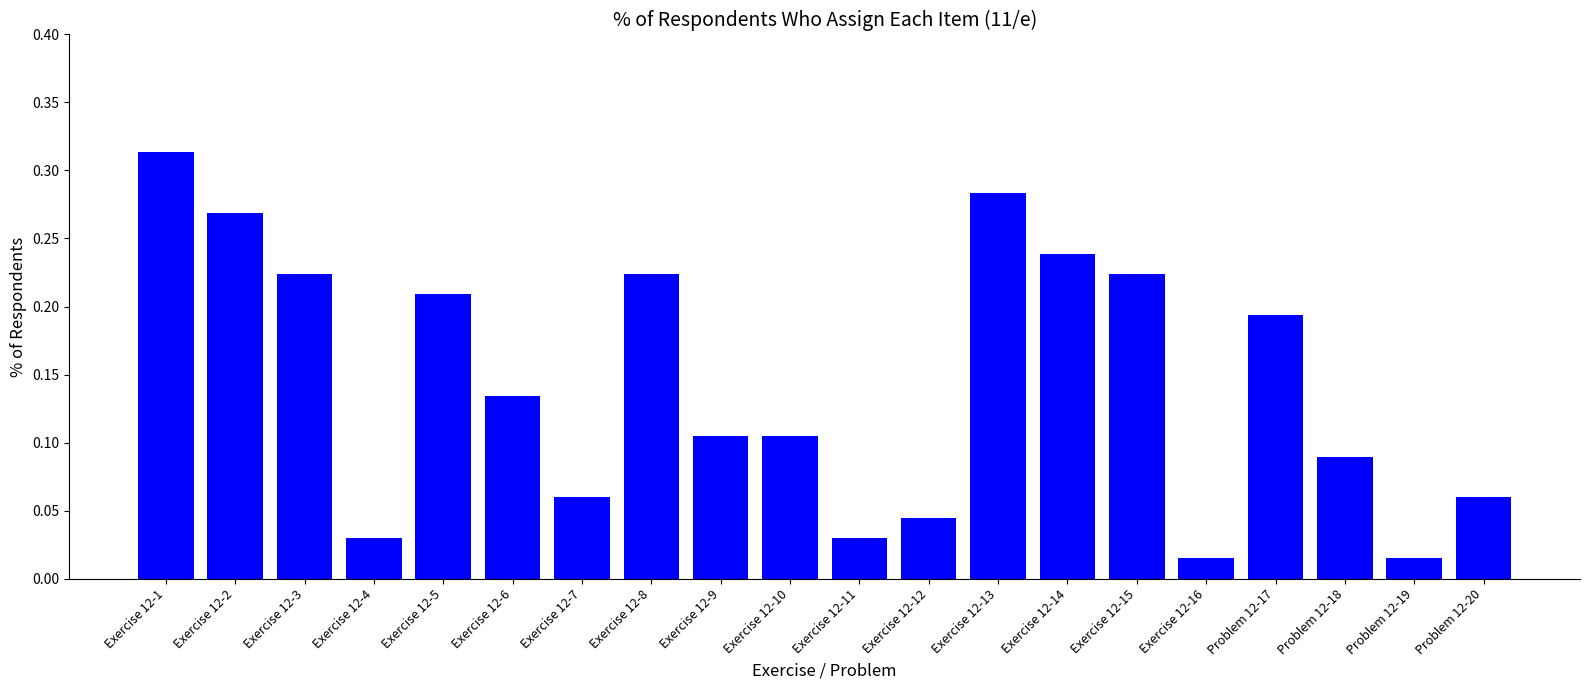

Is it true that the value at Problem 12-17 is 0.0?

False